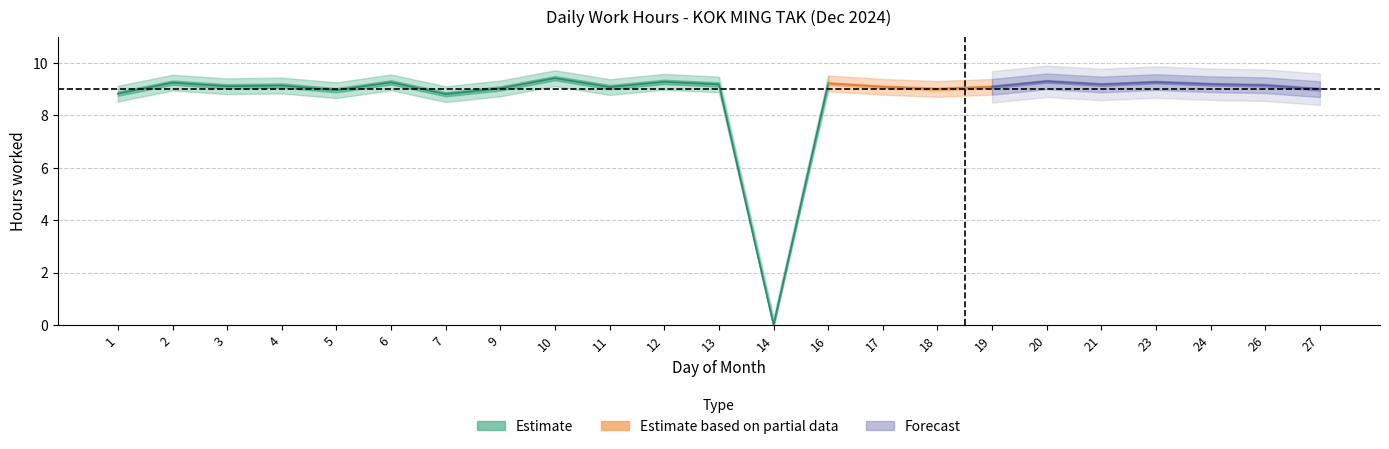

How many data points in Low_upper are above 9?

22